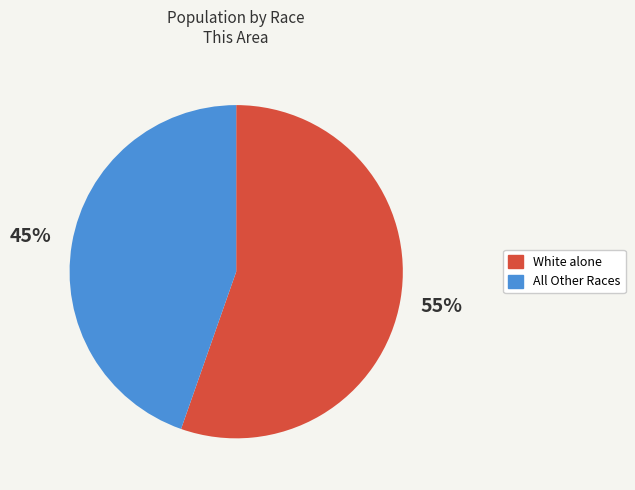

To the nearest percent, what percentage of the pie is White alone?

55%